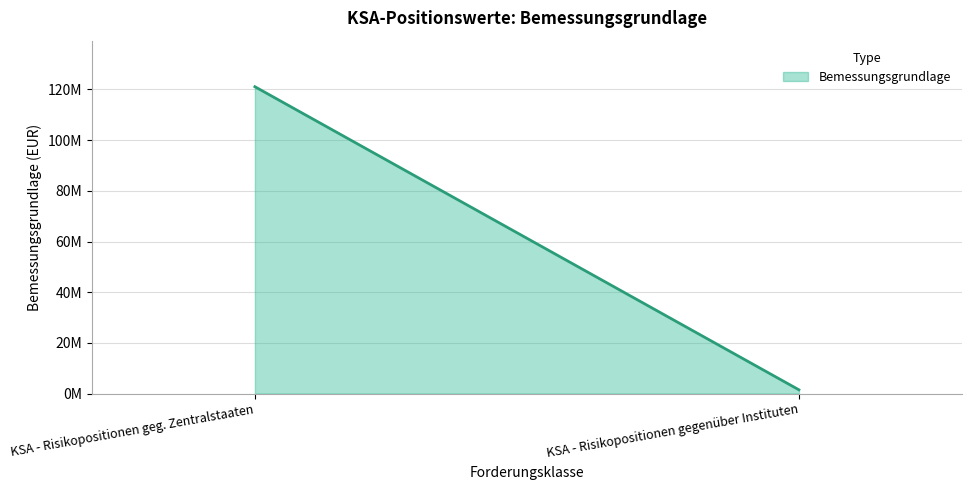

How many values are below 121101718?

1